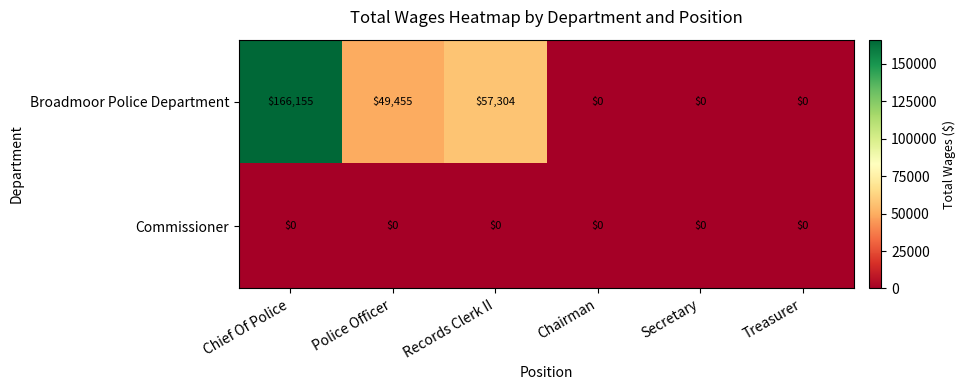

Read the Broadmoor Police Department value at Chief Of Police, to the nearest 100.

166200